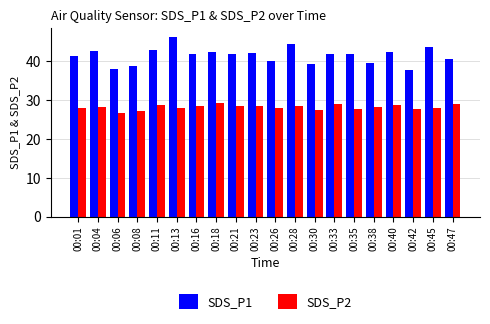

What is the approximate value of SDS_P1 at 00:04?

42.8